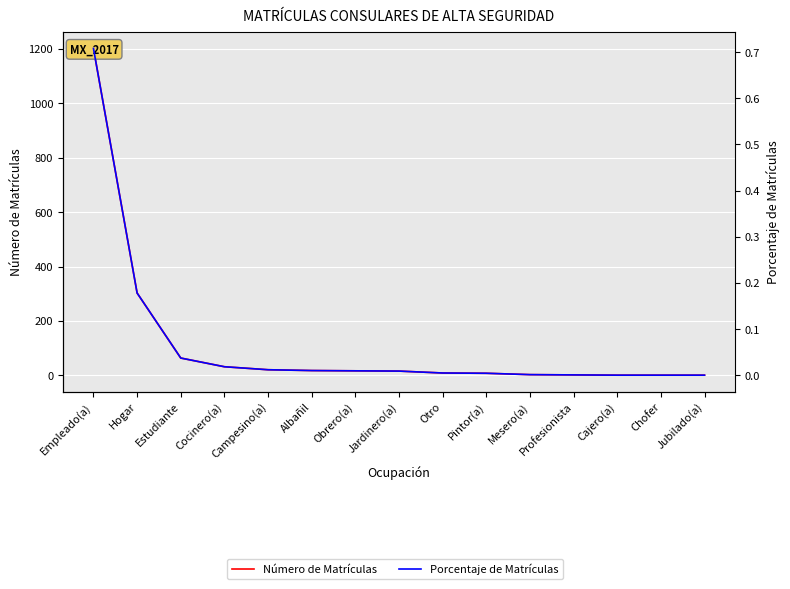

Is the value of Número de Matrículas at Obrero(a) greater than the value of Porcentaje de Matrículas at Hogar?

Yes